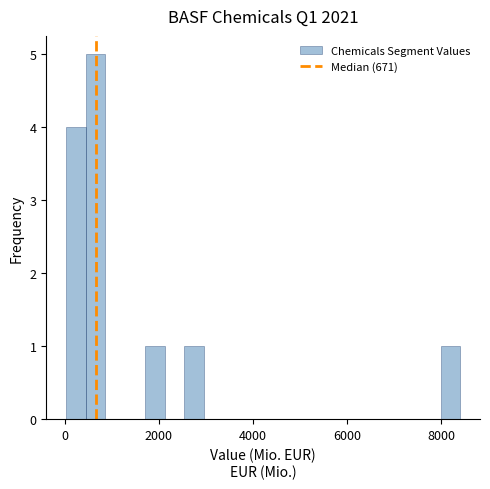

Around what value on the x-axis is the tallest bar? Give the approximate position of its centre, as read against the axis.

600